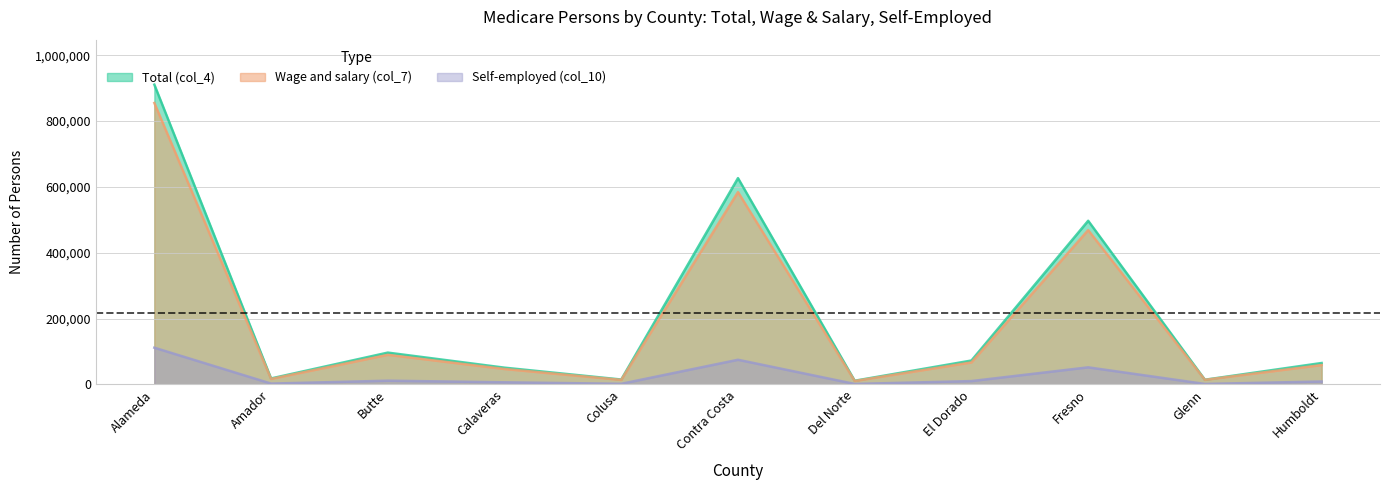

What is the maximum value for Self-employed (col_10)?

111439